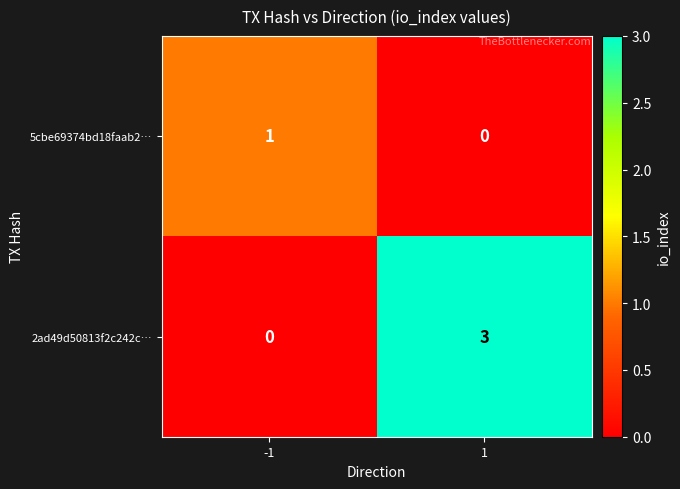

At which category is the sum across all series the highest?

1